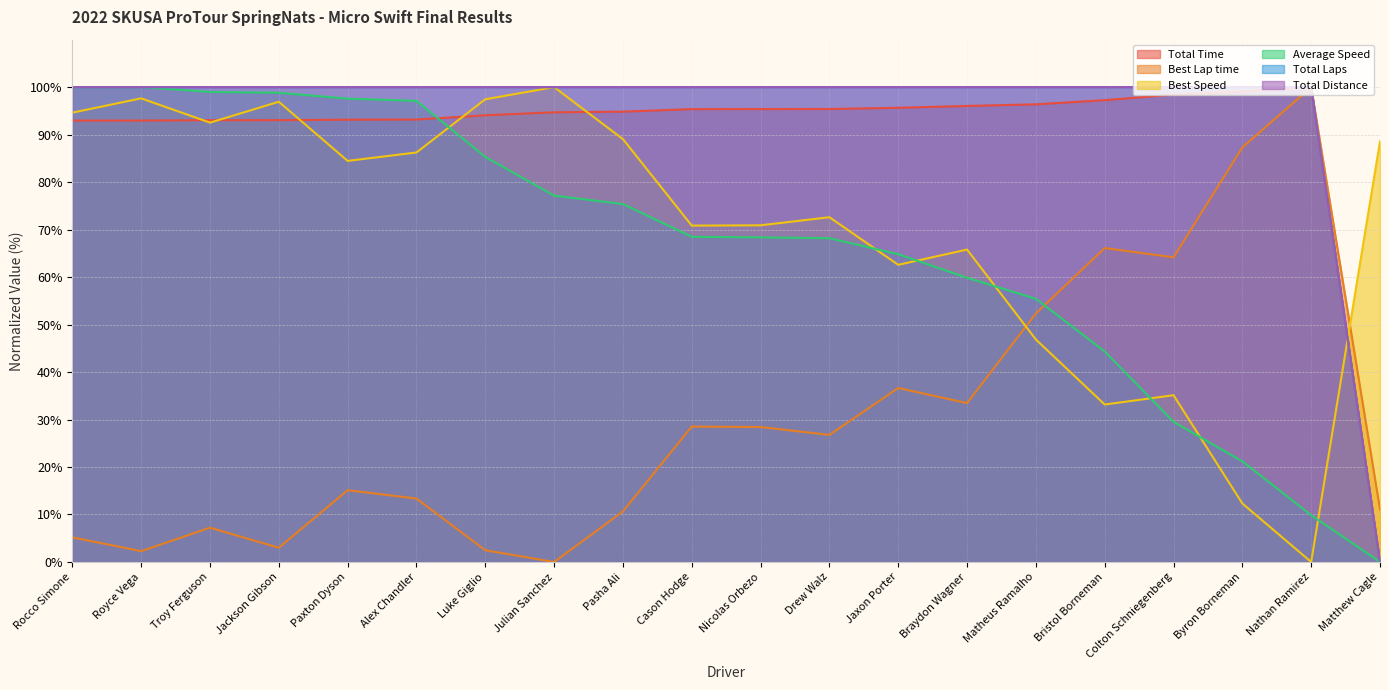

What is the total value across all series at Bristol Borneman?

440.9